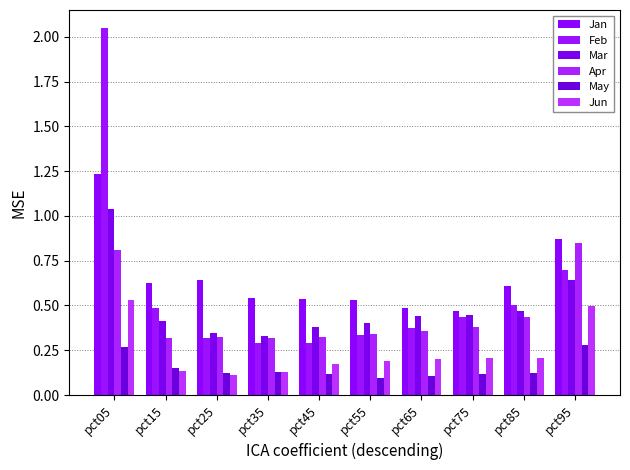

Is it true that May equals 0.1 at pct75?

True